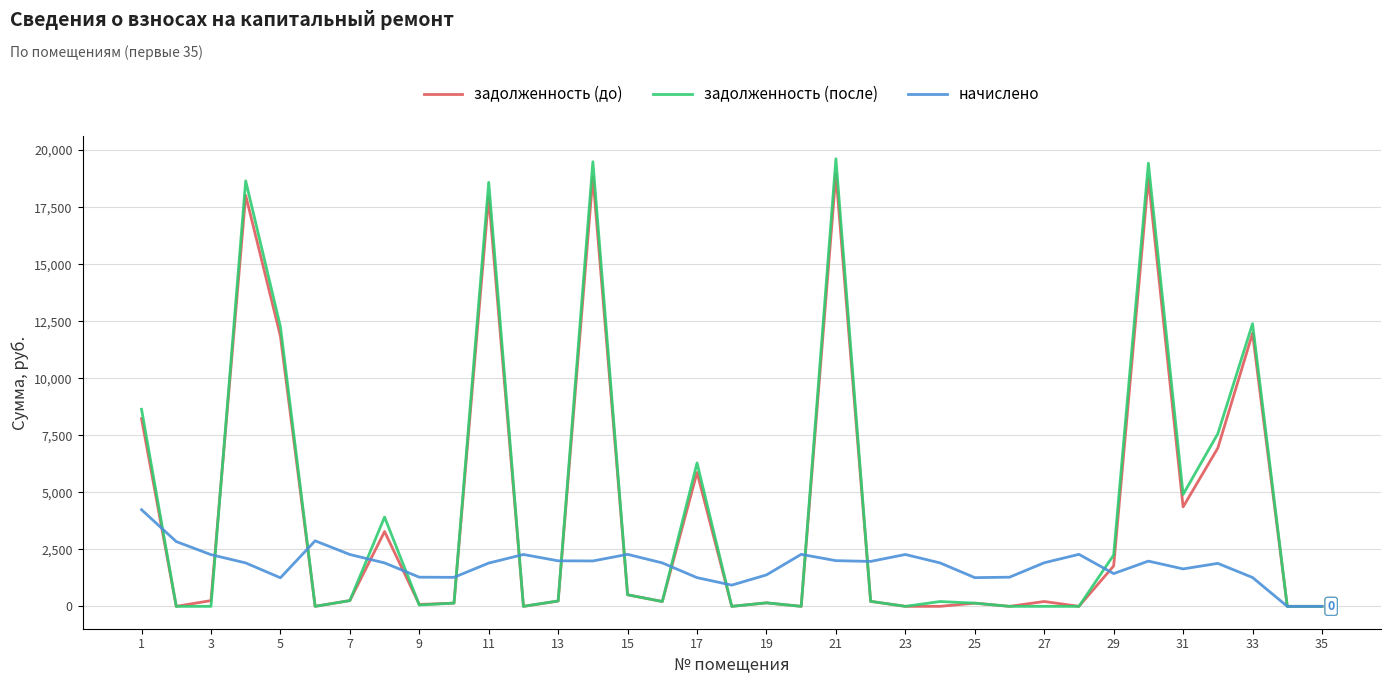

What is the maximum value for задолженность (до)?

18951.4